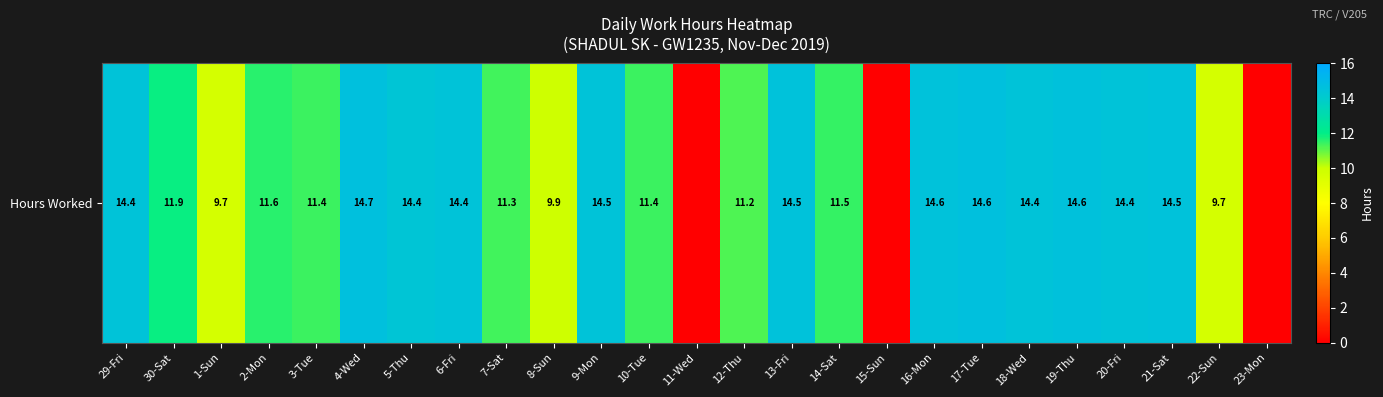

Rank the categories by value from lowest to highest.

11-Wed, 15-Sun, 23-Mon, 1-Sun, 22-Sun, 8-Sun, 12-Thu, 7-Sat, 10-Tue, 3-Tue, 14-Sat, 2-Mon, 30-Sat, 5-Thu, 29-Fri, 6-Fri, 18-Wed, 20-Fri, 9-Mon, 13-Fri, 21-Sat, 16-Mon, 19-Thu, 17-Tue, 4-Wed